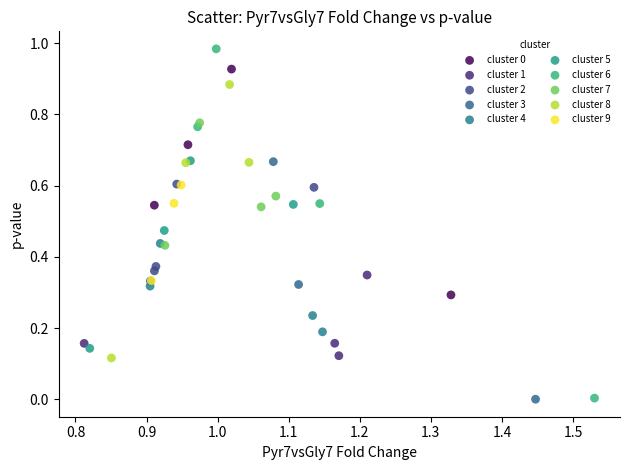

Which series reaches the maximum Y coordinate?

cluster 6